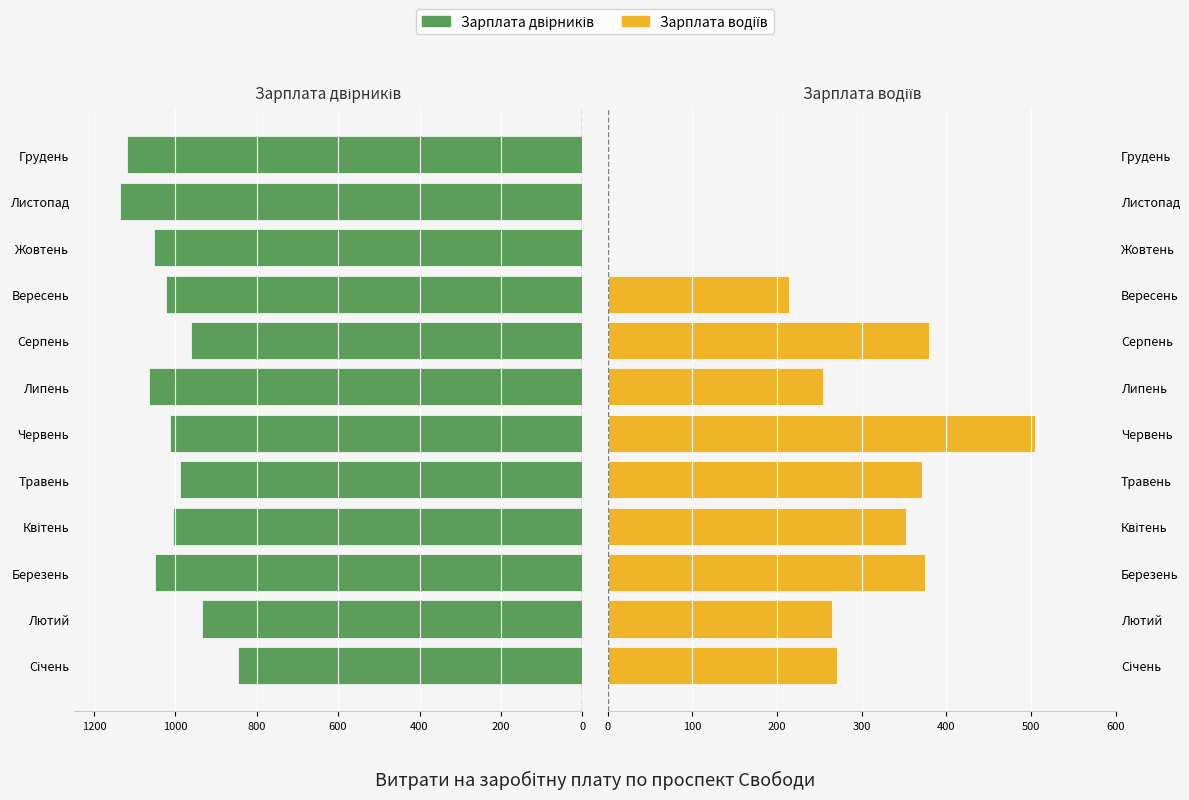

How many values in the Зарплата двірників series are below -1014?

7